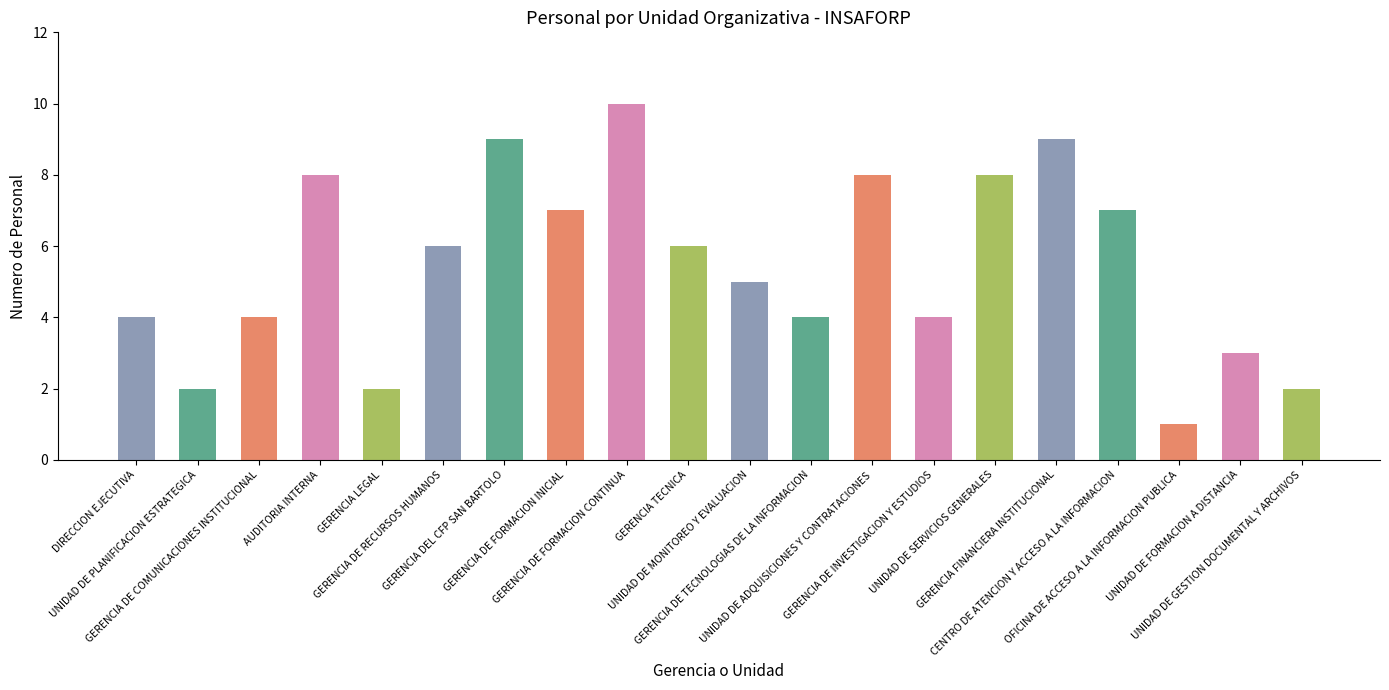

What is the difference between the second highest and minimum values?

8